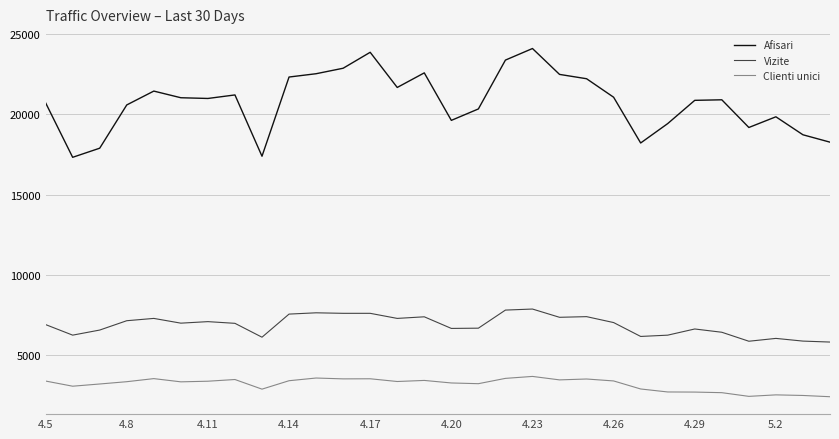

Which series has the widest spread of values?

Afisari